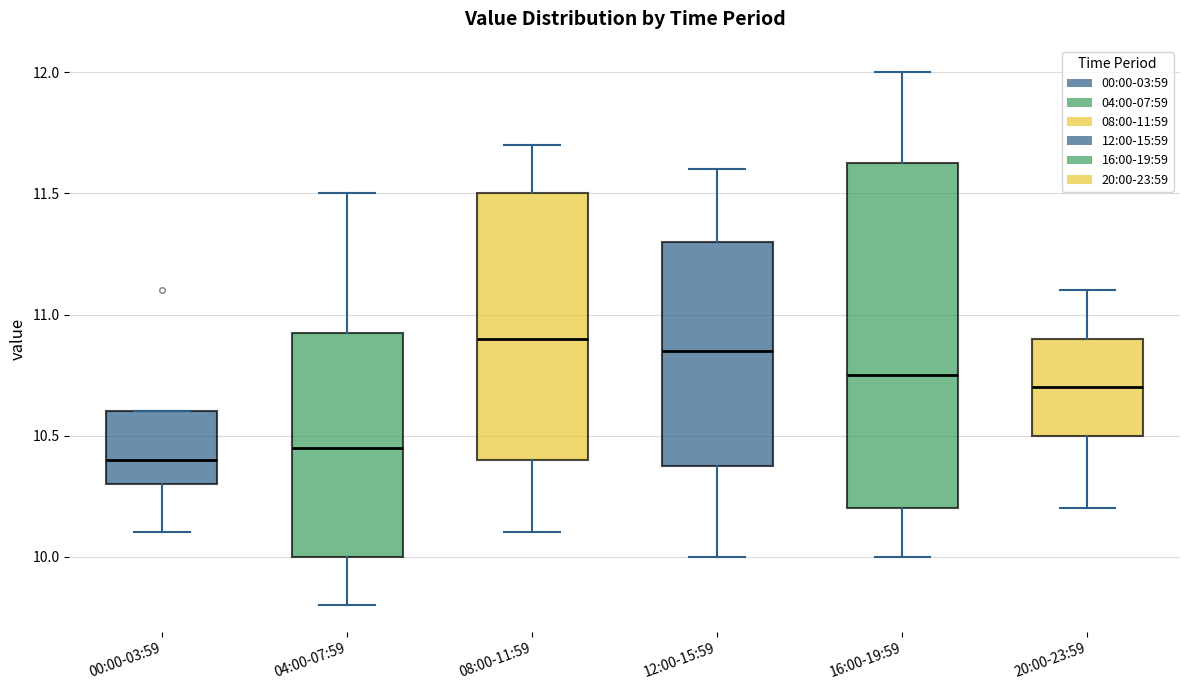

Reading left to right, transcribe this box plot: for each box, give where its median line is, the range the box spans, and where its two whiskers end, as read against the y-axis. The values are not printed on the chart, so give them approximately, as read against the axis.

00:00-03:59: median 10.40, box 10.30 to 10.60, whiskers 10.10 to 10.60
04:00-07:59: median 10.45, box 10.00 to 10.95, whiskers 9.80 to 11.50
08:00-11:59: median 10.90, box 10.40 to 11.50, whiskers 10.10 to 11.70
12:00-15:59: median 10.85, box 10.40 to 11.30, whiskers 10.00 to 11.60
16:00-19:59: median 10.75, box 10.20 to 11.65, whiskers 10.00 to 12.00
20:00-23:59: median 10.70, box 10.50 to 10.90, whiskers 10.20 to 11.10